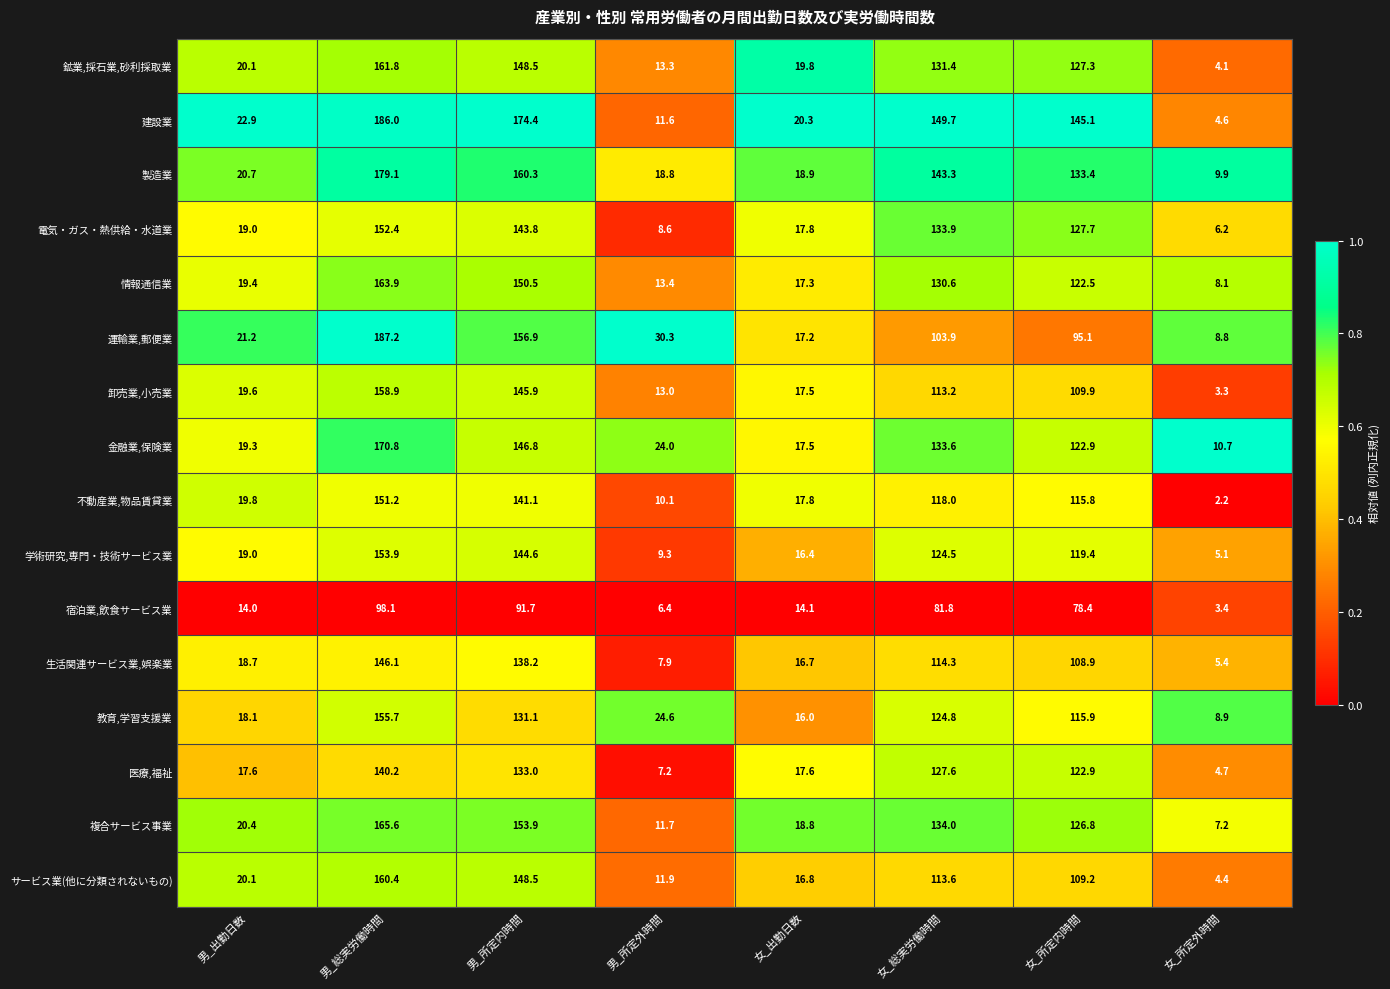

What is the spread (max minus min) of values at 女_総実労働時間?

67.9